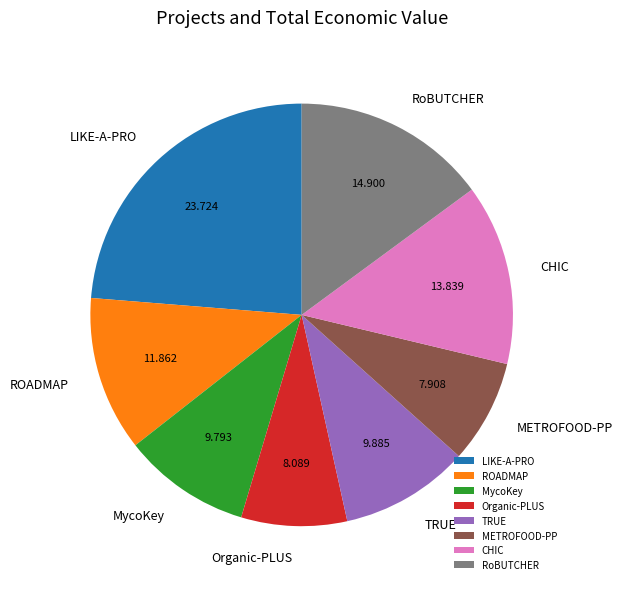

Which has a higher value, Organic-PLUS or CHIC?

CHIC